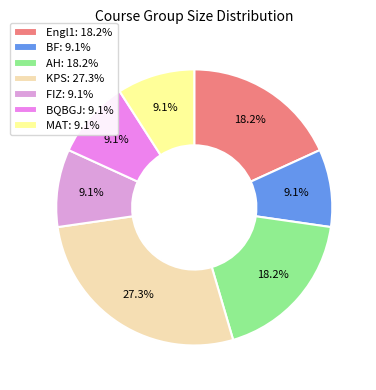

How many slices are in this pie chart?

7